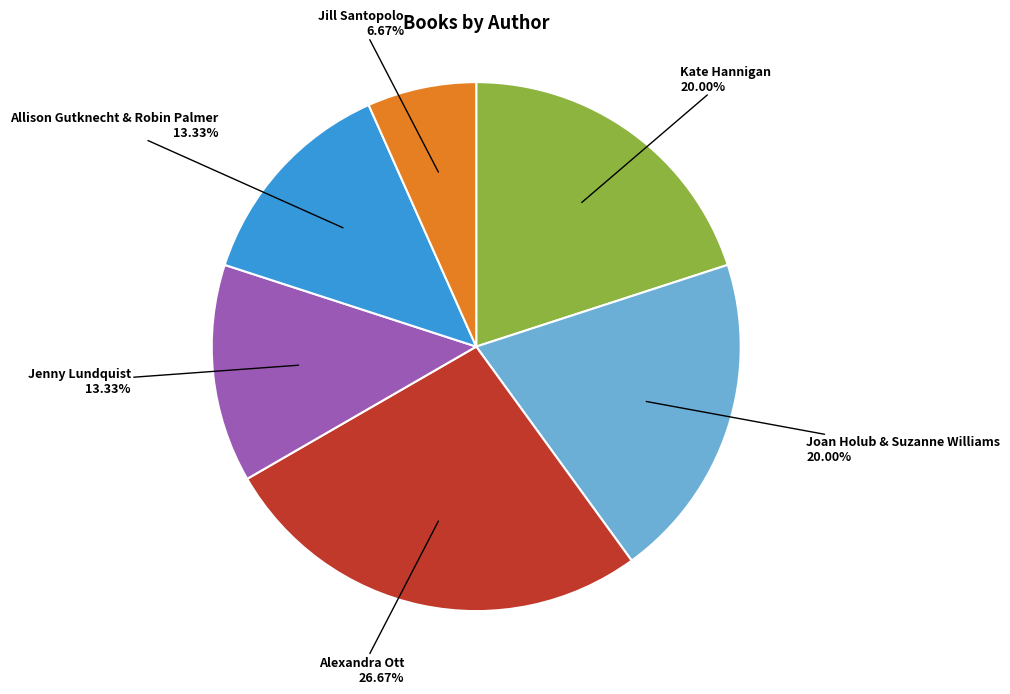

Approximately how many times larger is the value at Alexandra Ott compared to Allison Gutknecht & Robin Palmer?

2.0